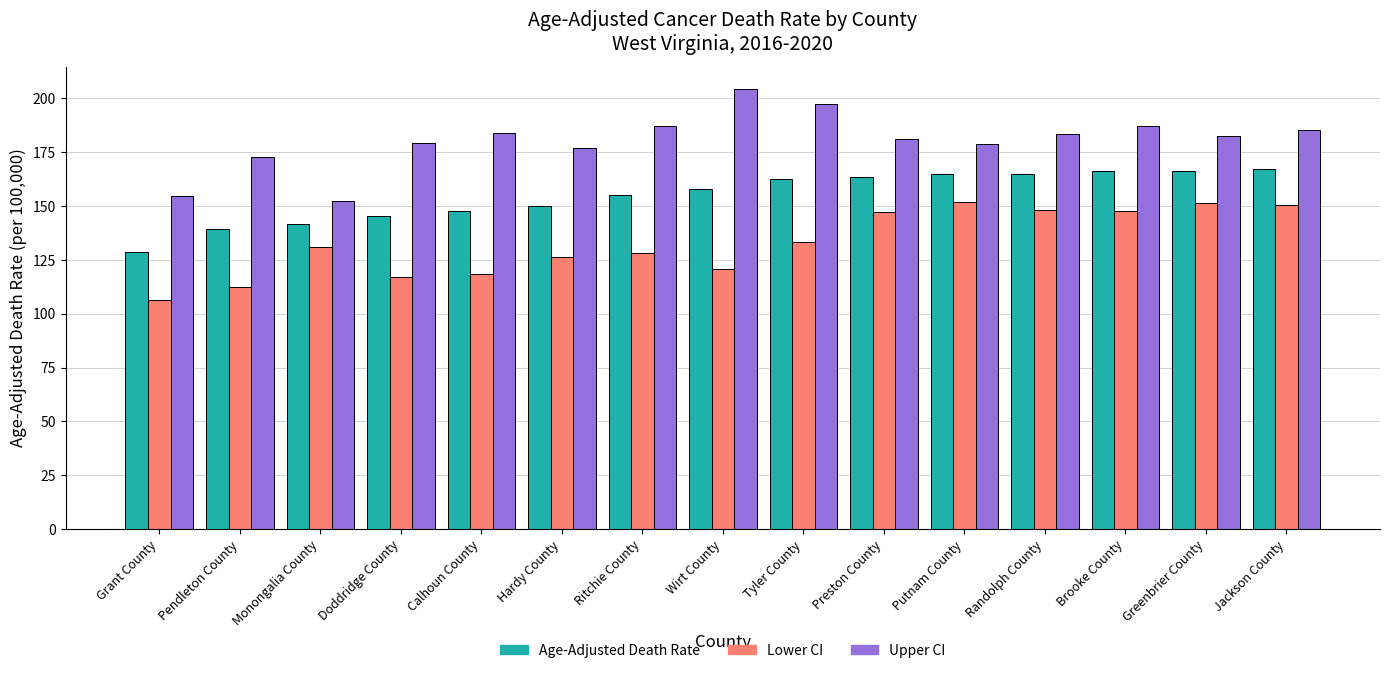

What position from the left is Brooke County?

13